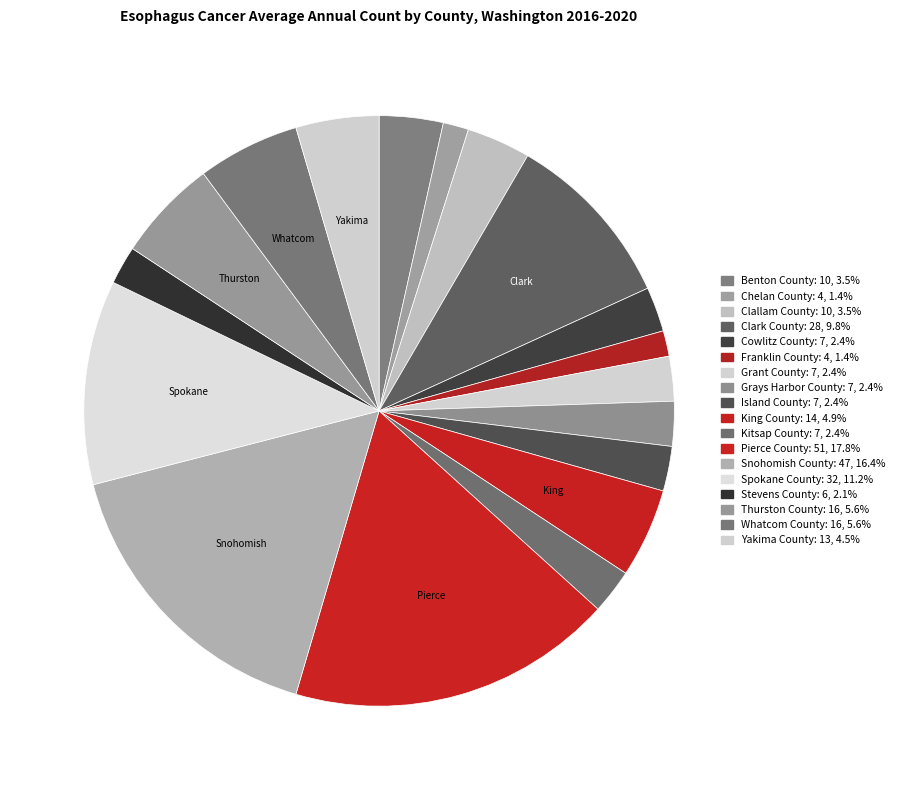

How many slices are in this pie chart?

18